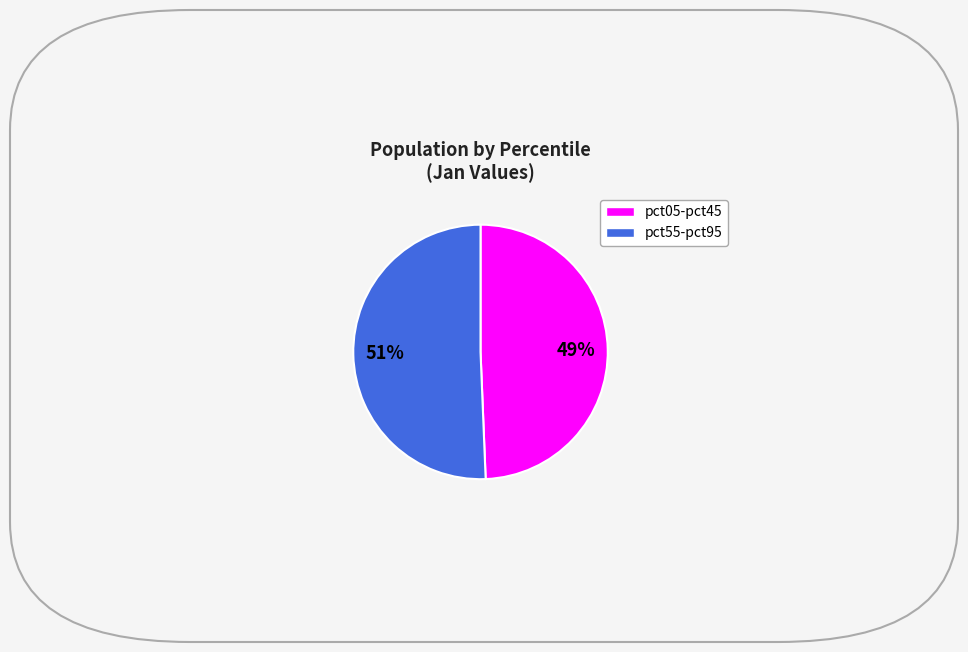

To the nearest percent, what is the average slice percentage?

50%